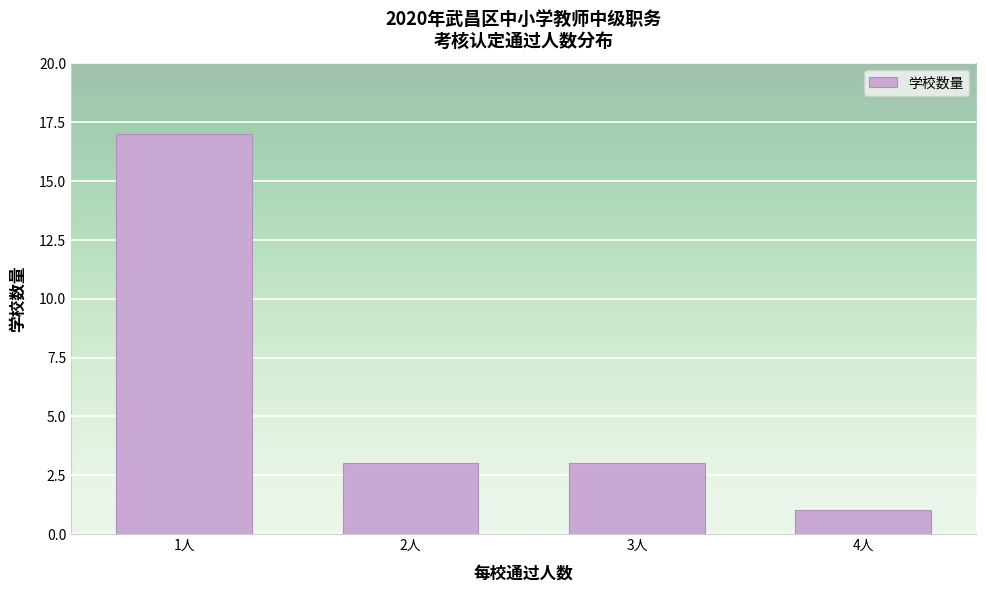

Reading right to left, transcribe all the data shown in this chart.

1	3	3	17